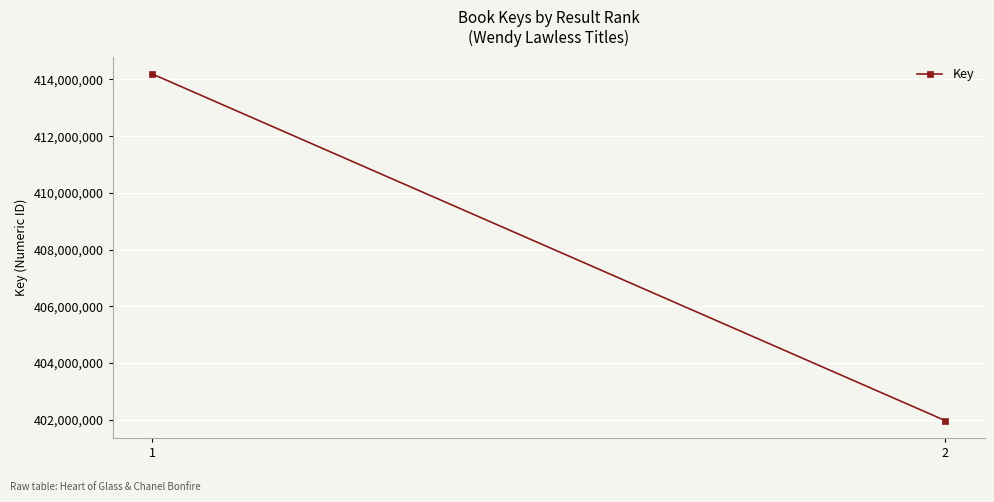

List the labels in order of value, smallest first.

2, 1